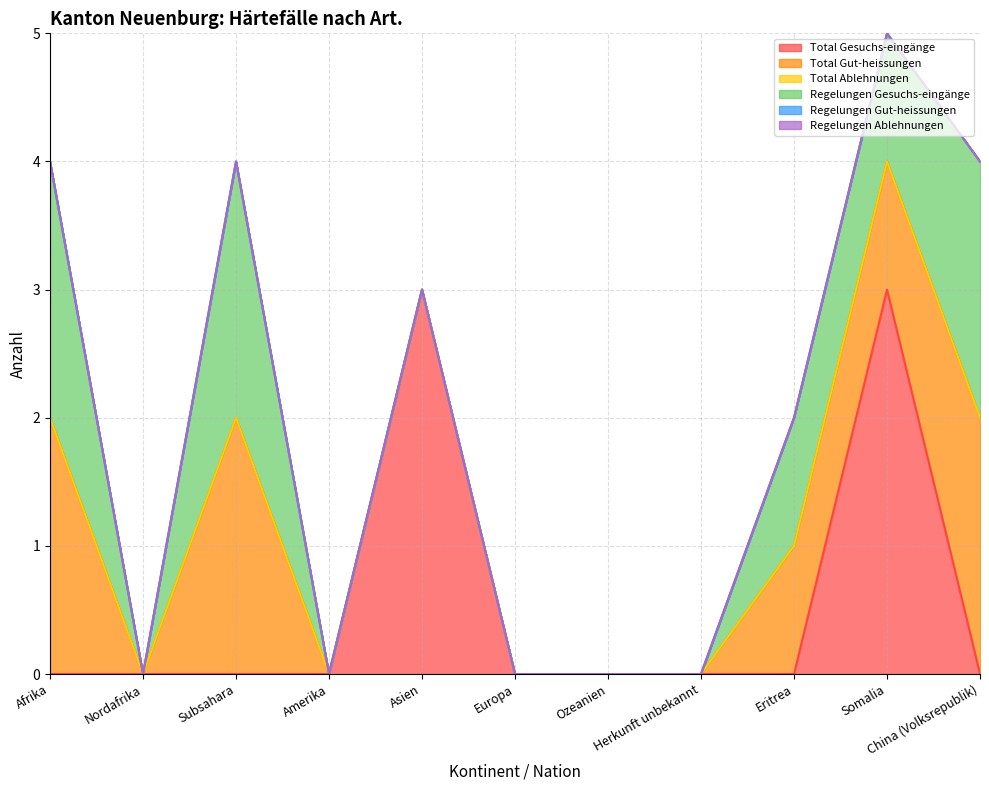

At which label is Regelungen Ablehnungen closest to 0?

Afrika